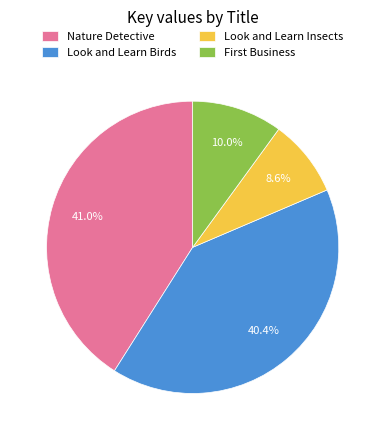

Which category has the biggest portion of the pie?

Nature Detective